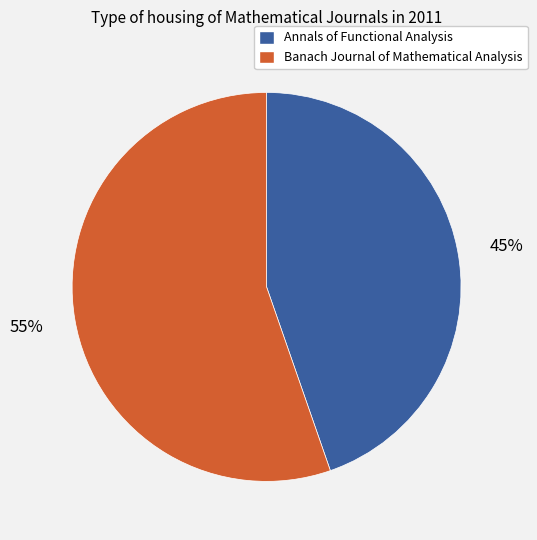

To the nearest percent, what is the combined percentage of Annals of Functional Analysis and Banach Journal of Mathematical Analysis?

100%